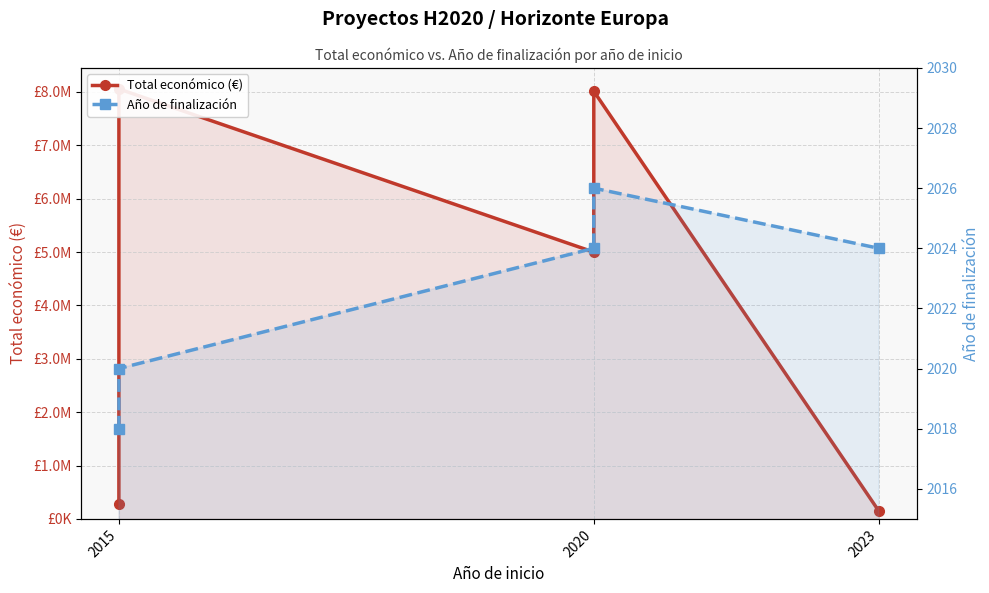

What are all the series names shown in the legend?

Total económico (€), Año de finalización